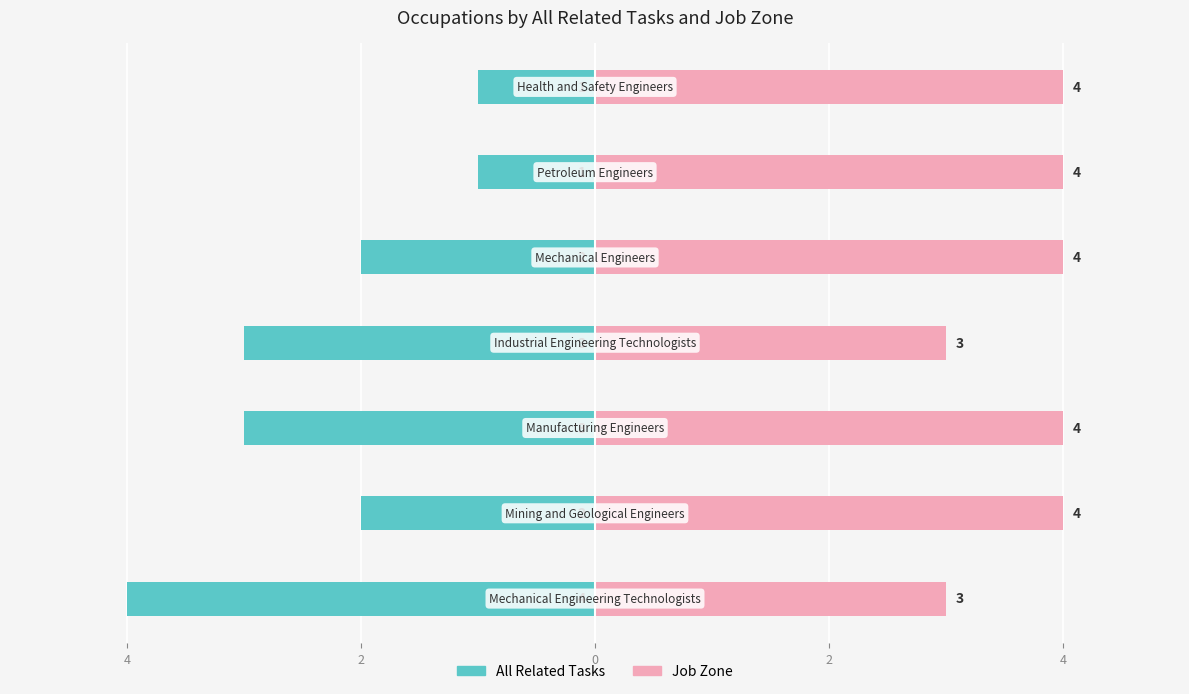

Reading right to left, what are all the values shown in this chart?

All Related Tasks: -1	-1	-2	-3	-3	-2	-4
Job Zone: 4	4	4	3	4	4	3